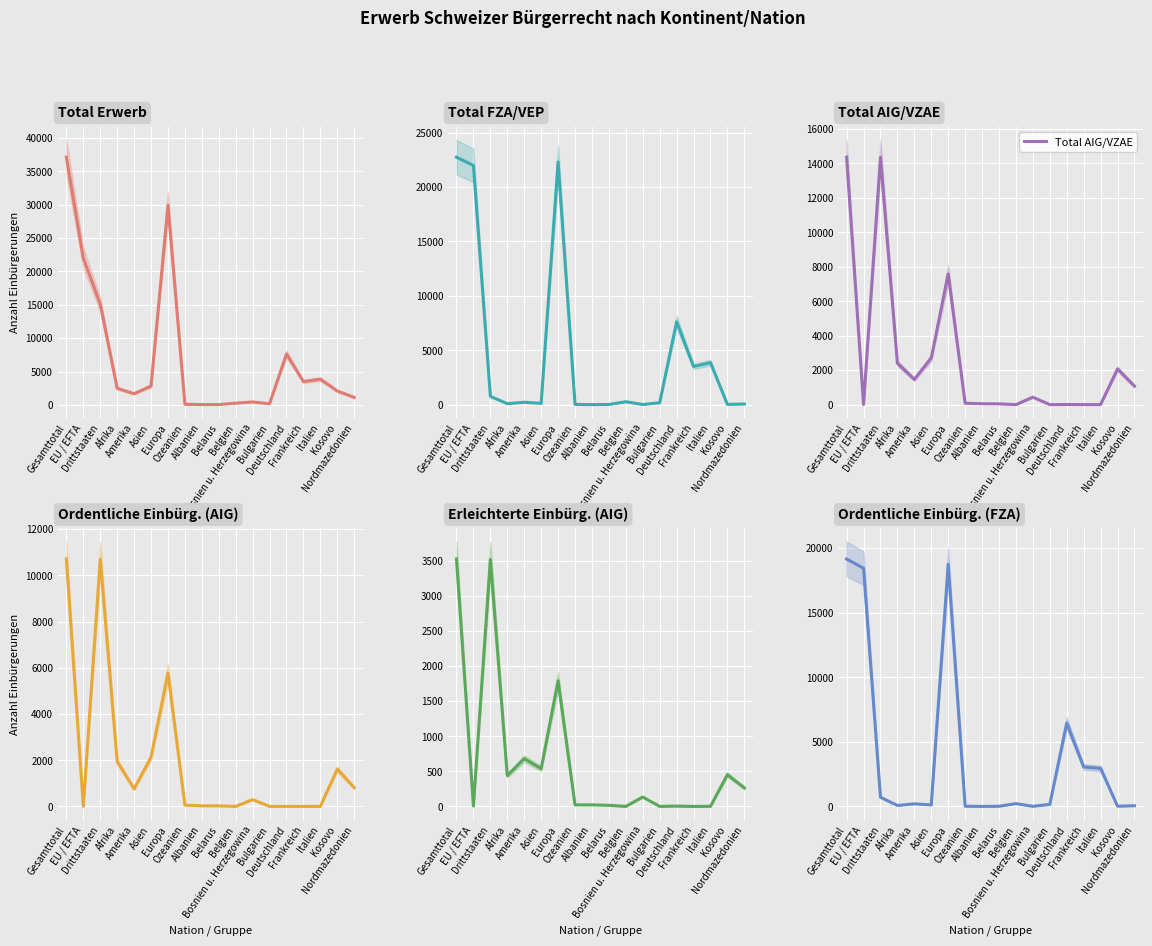

Is the value of Total FZA/VEP at EU / EFTA greater than the value of Ordentliche Einbürg. (FZA) at Asien?

Yes